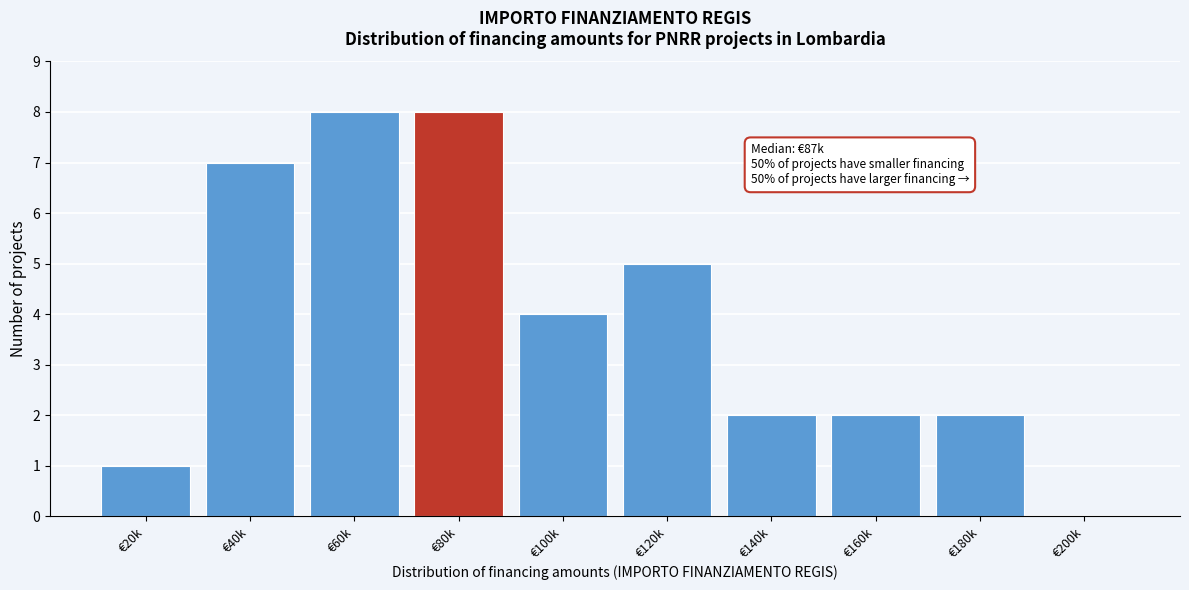

Reading right to left, extract all data points from this chart.

€200k=0	€180k=2	€160k=2	€140k=2	€120k=5	€100k=4	€80k=8	€60k=8	€40k=7	€20k=1